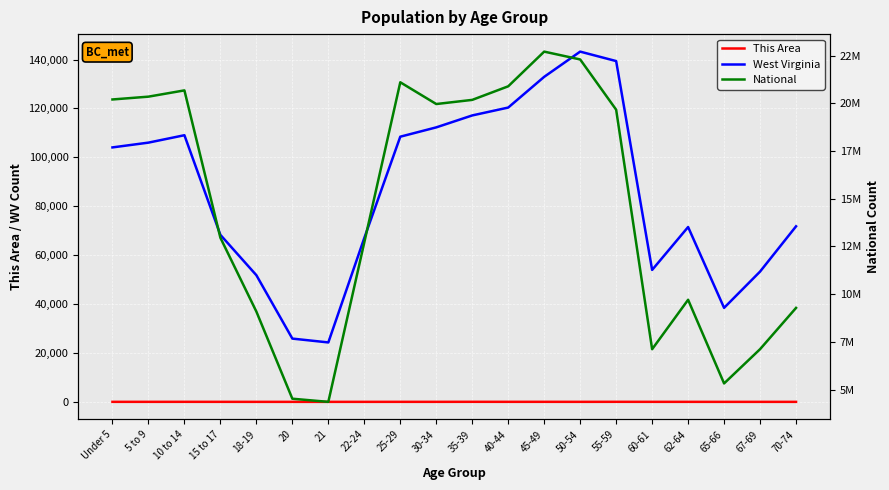

Where is the first local maximum for West Virginia?

10 to 14